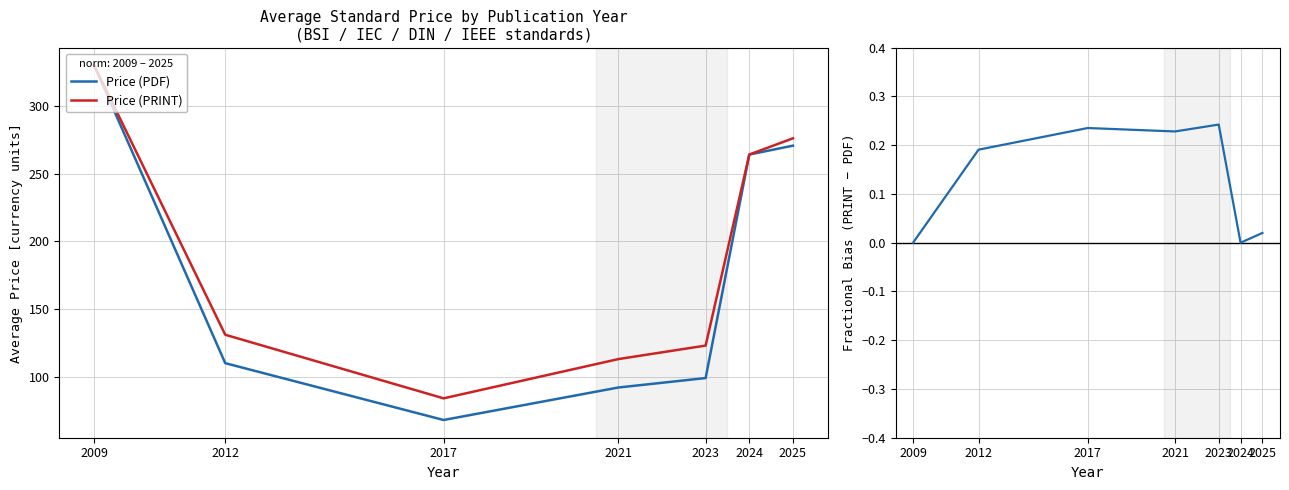

What is the difference between the maximum and minimum values in the Price (PRINT) series?

246.0